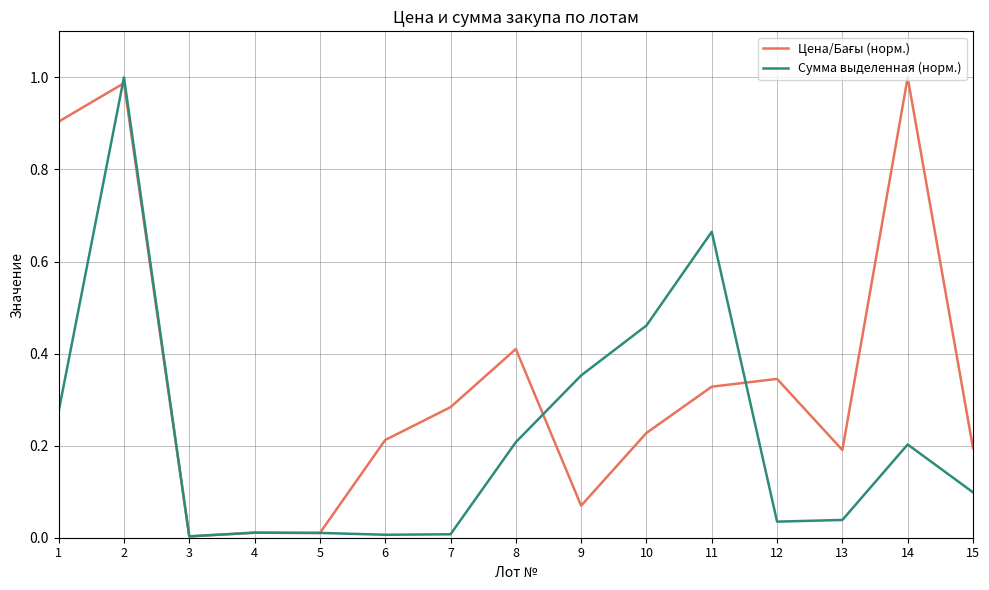

Between 10 and 11, which series saw the biggest shift?

Сумма выделенная (норм.)